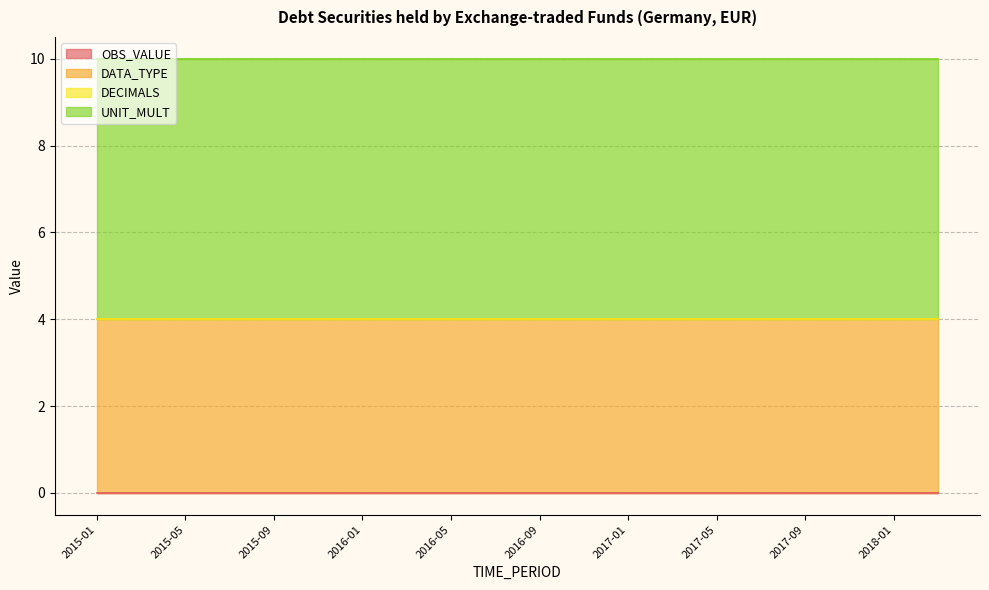

Reading right to left, list all the values displayed in this chart.

OBS_VALUE: 2018-03=0	2018-01=0	2017-11=0	2017-09=0	2017-07=0	2017-05=0	2017-03=0	2017-01=0	2016-11=0	2016-09=0	2016-07=0	2016-05=0	2016-03=0	2016-01=0	2015-11=0	2015-09=0	2015-07=0	2015-05=0	2015-03=0	2015-01=0
DATA_TYPE: 2018-03=4	2018-01=4	2017-11=4	2017-09=4	2017-07=4	2017-05=4	2017-03=4	2017-01=4	2016-11=4	2016-09=4	2016-07=4	2016-05=4	2016-03=4	2016-01=4	2015-11=4	2015-09=4	2015-07=4	2015-05=4	2015-03=4	2015-01=4
DECIMALS: 2018-03=0	2018-01=0	2017-11=0	2017-09=0	2017-07=0	2017-05=0	2017-03=0	2017-01=0	2016-11=0	2016-09=0	2016-07=0	2016-05=0	2016-03=0	2016-01=0	2015-11=0	2015-09=0	2015-07=0	2015-05=0	2015-03=0	2015-01=0
UNIT_MULT: 2018-03=6	2018-01=6	2017-11=6	2017-09=6	2017-07=6	2017-05=6	2017-03=6	2017-01=6	2016-11=6	2016-09=6	2016-07=6	2016-05=6	2016-03=6	2016-01=6	2015-11=6	2015-09=6	2015-07=6	2015-05=6	2015-03=6	2015-01=6